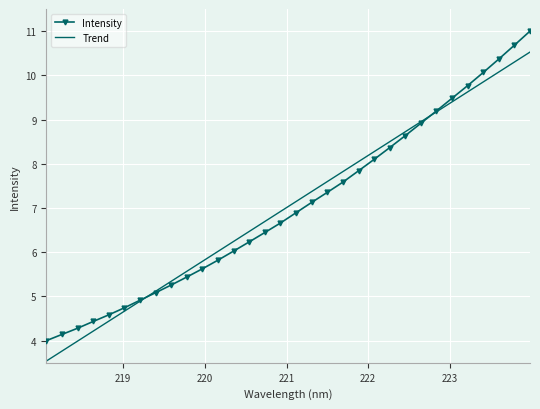

After their last crossing, which series has the higher values: Intensity or Trend?

Intensity